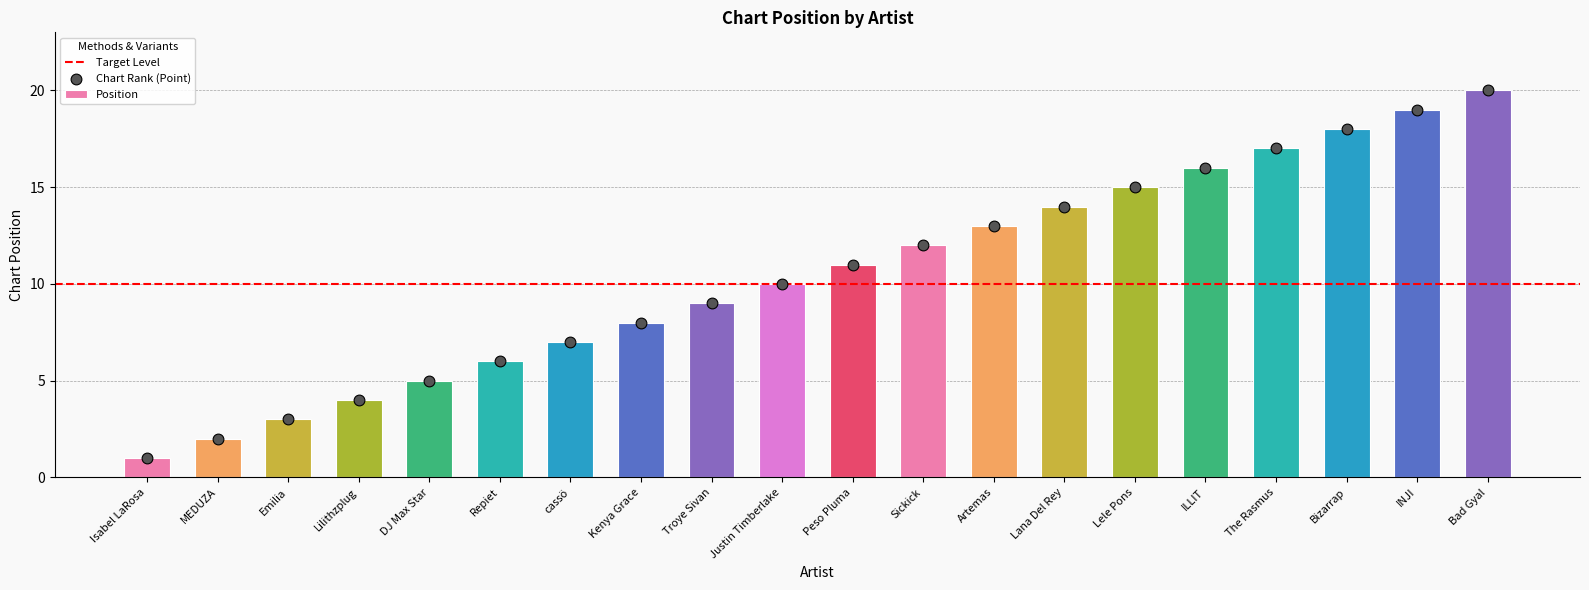

Between Lele Pons and MEDUZA, which is larger?

Lele Pons